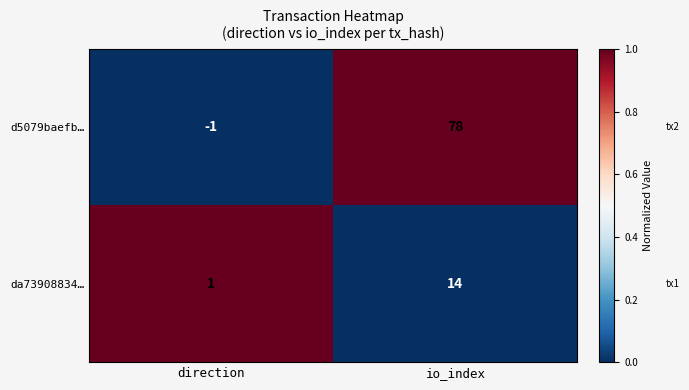

How many data points does each series have?

2